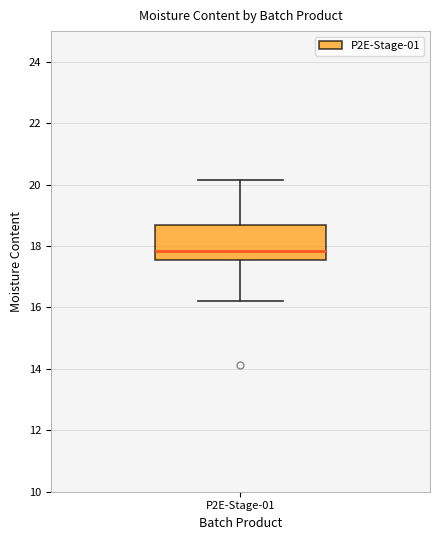

Read this box plot against the y-axis: the position of the median line, the range covered by the box, and the ends of both whiskers. The values are not printed on the chart, so give them approximately, as read against the axis.

median 17.8, box 17.6 to 18.6, whiskers 16.2 to 20.2